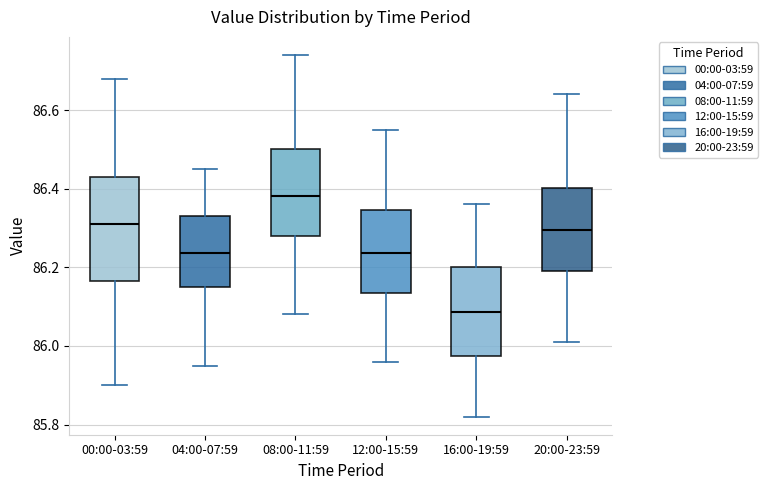

Which box has the highest median line?

08:00-11:59